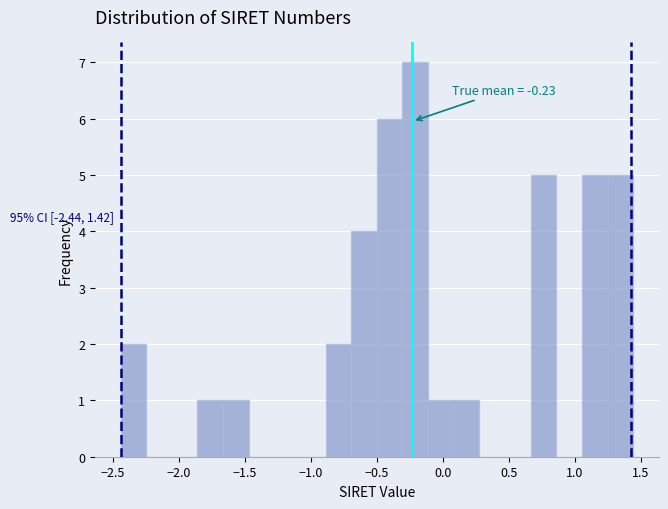

Around what value on the x-axis is the tallest bar? Give the approximate position of its centre, as read against the axis.

-0.20